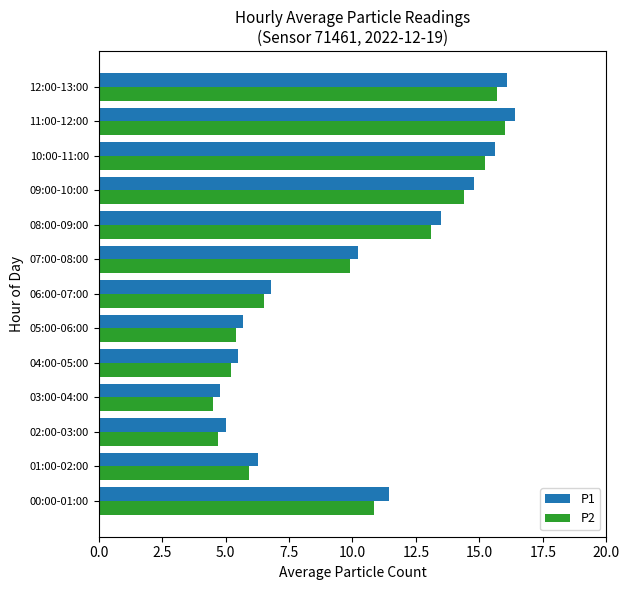

Is the value of P2 at 09:00-10:00 greater than the value of P1 at 11:00-12:00?

No